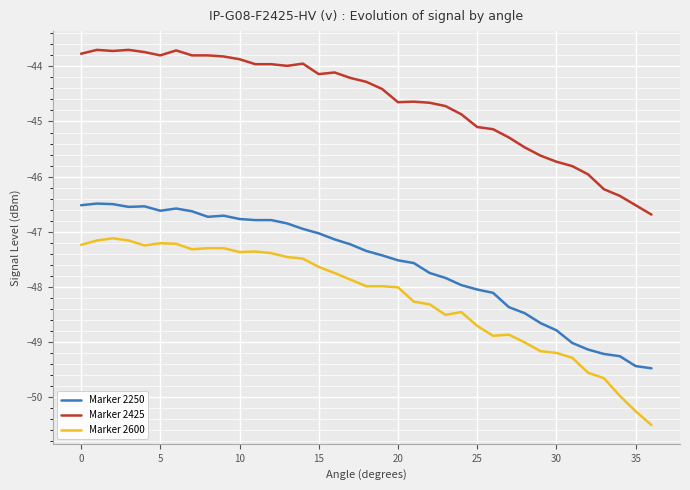

What is the smallest value displayed?

-50.5